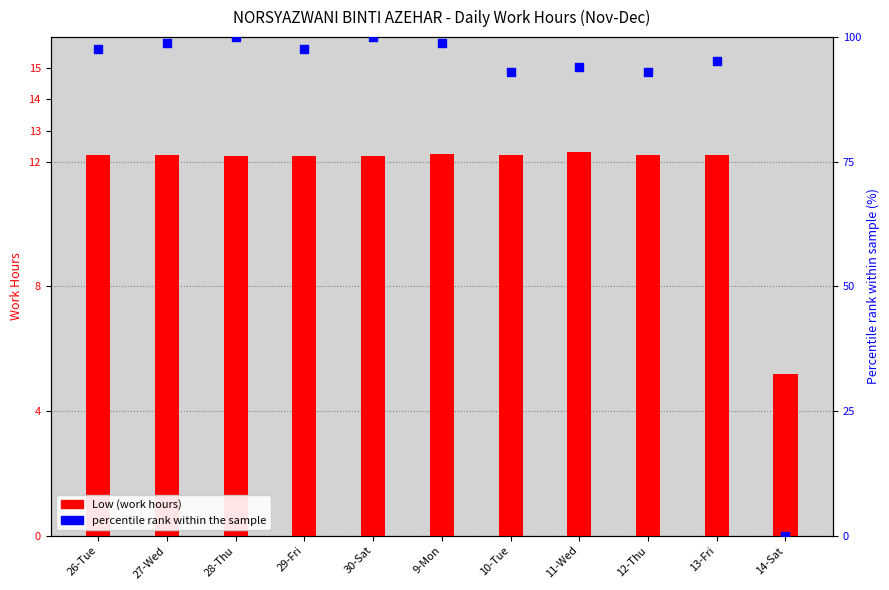

Is the value of Low (work hours) at 9-Mon greater than the value of percentile rank within the sample at 11-Wed?

No